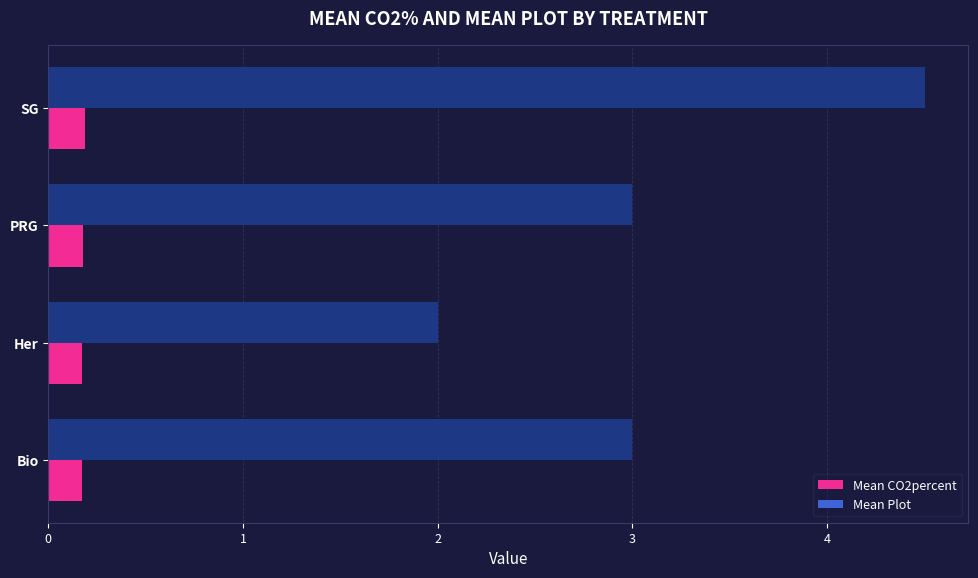

True or false: Mean Plot has a value of 4.8 at PRG.

False